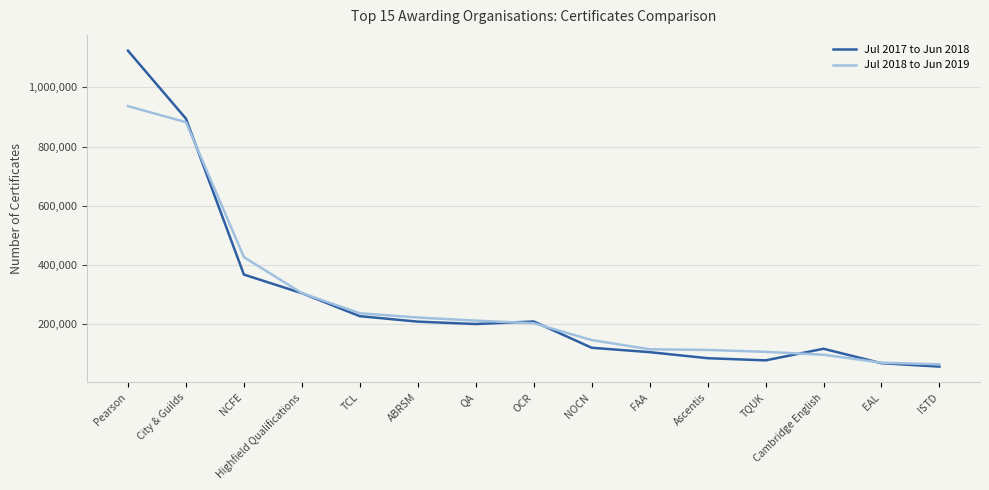

Between Highfield Qualifications and TQUK, which series saw the biggest shift?

Jul 2017 to Jun 2018